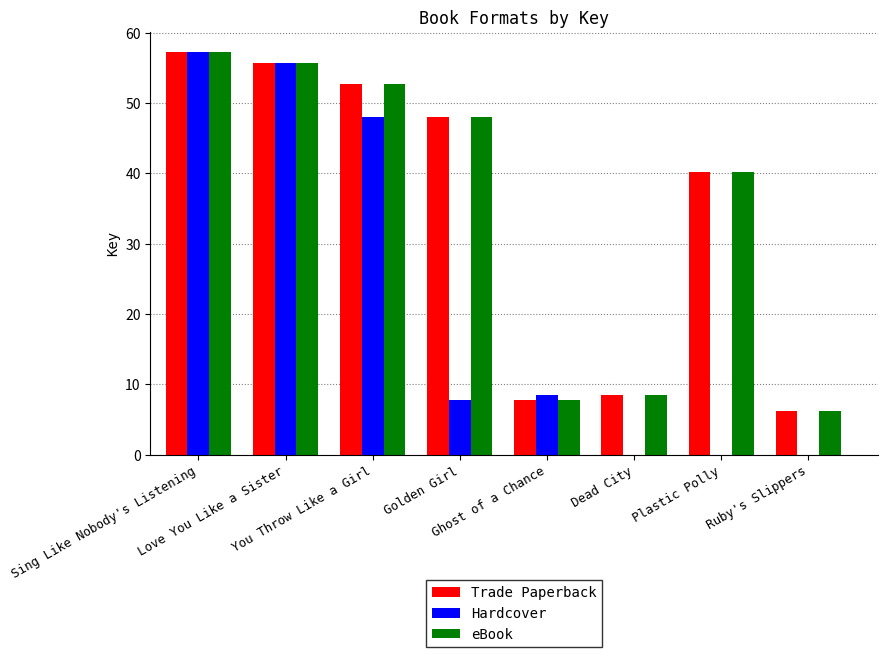

What is the spread (max minus min) of values at Golden Girl?

40.2